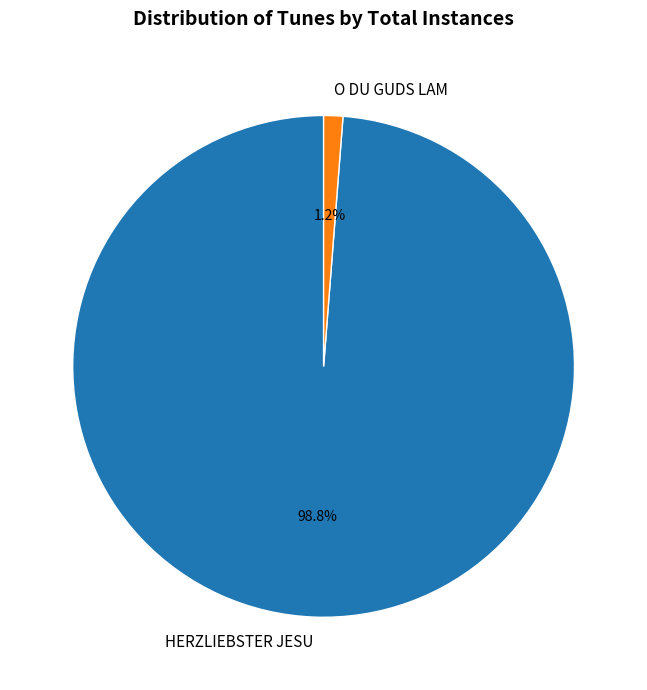

Which slice represents more than half of the pie?

HERZLIEBSTER JESU